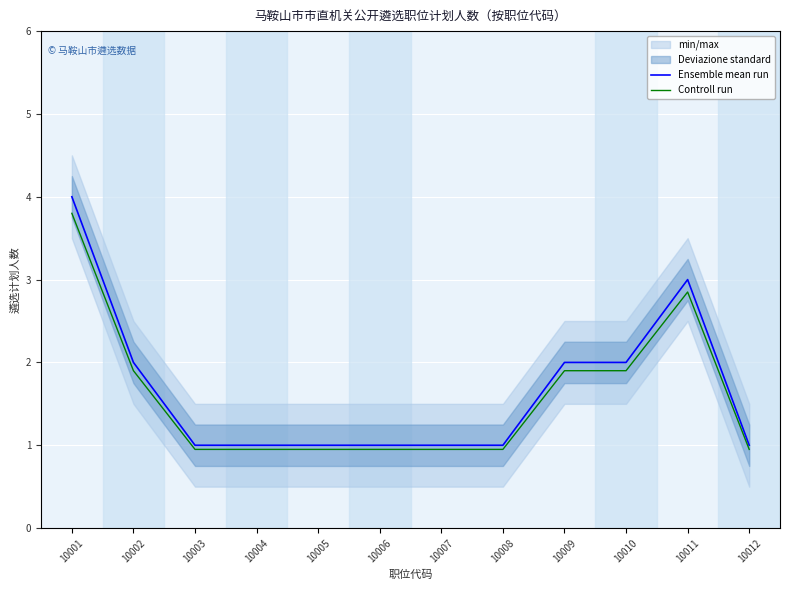

Between 10004 and 10009, which is larger?

10009